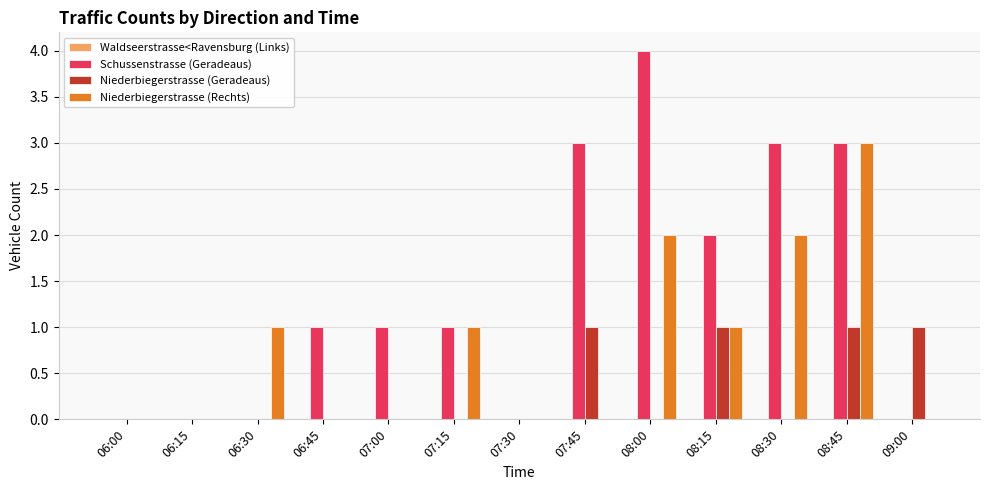

At which category is the sum across all series the highest?

08:45